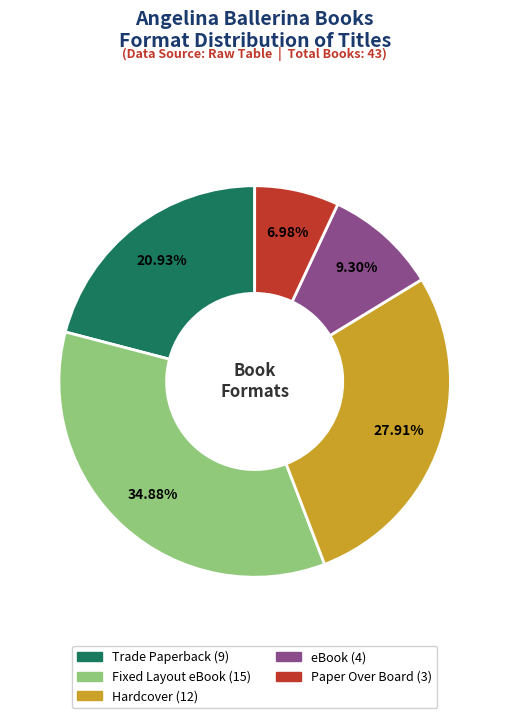

Count the number of slices in the pie.

5